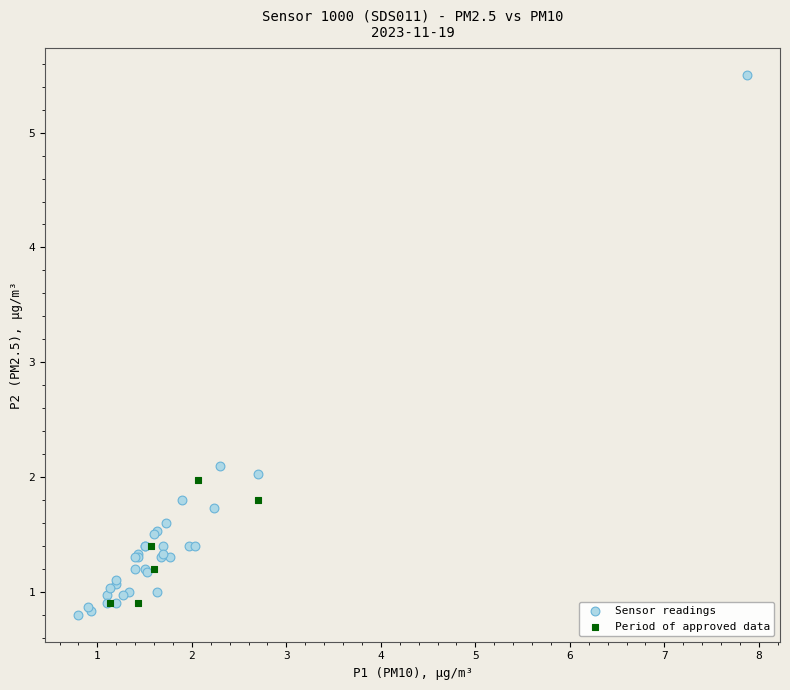

Which series reaches the maximum Y coordinate?

Sensor readings